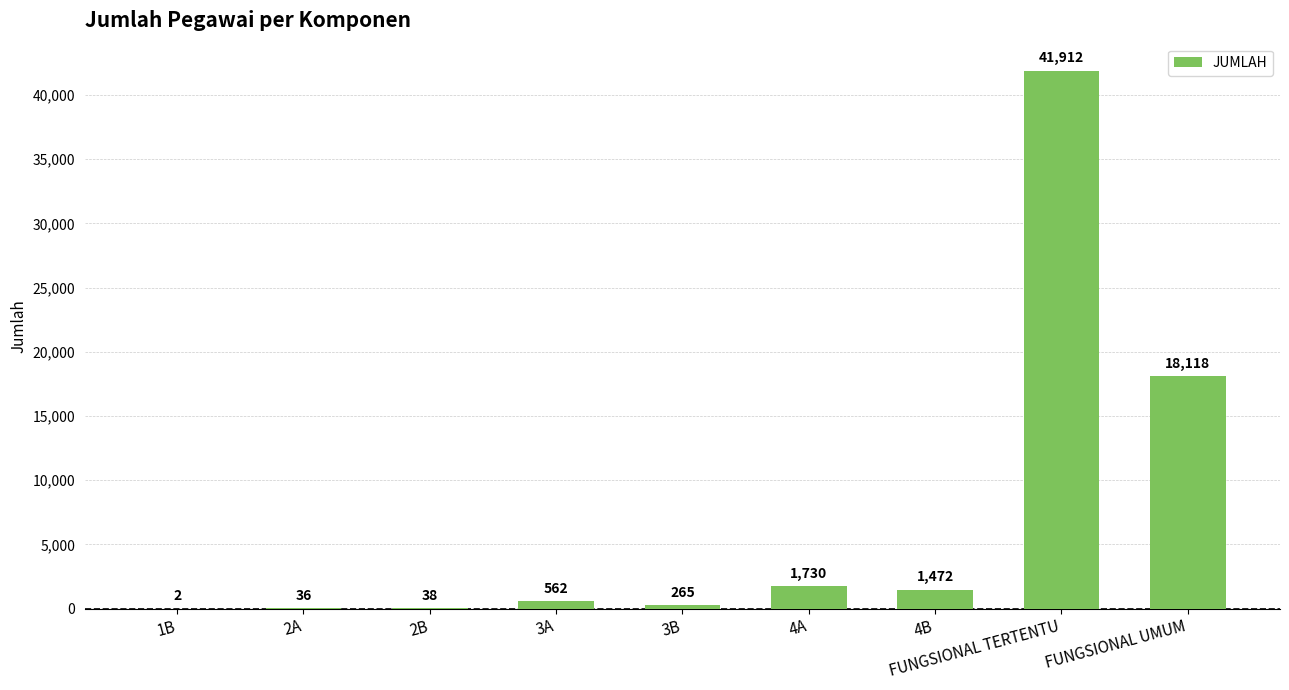

What is the average value?

7126